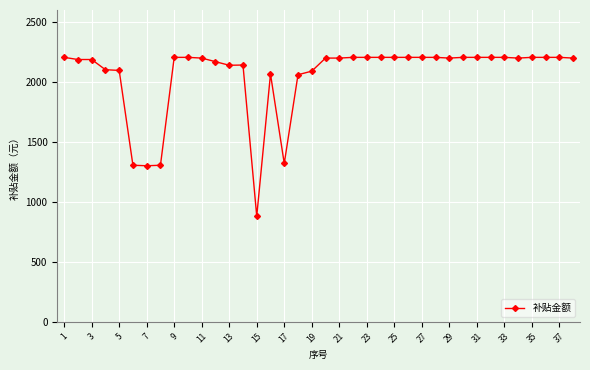

What is the average value?

2053